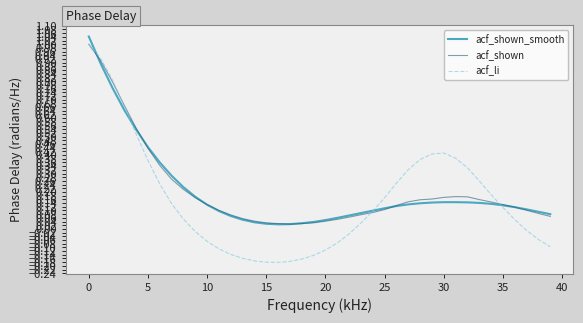

What are all the series names shown in the legend?

acf_shown_smooth, acf_shown, acf_li